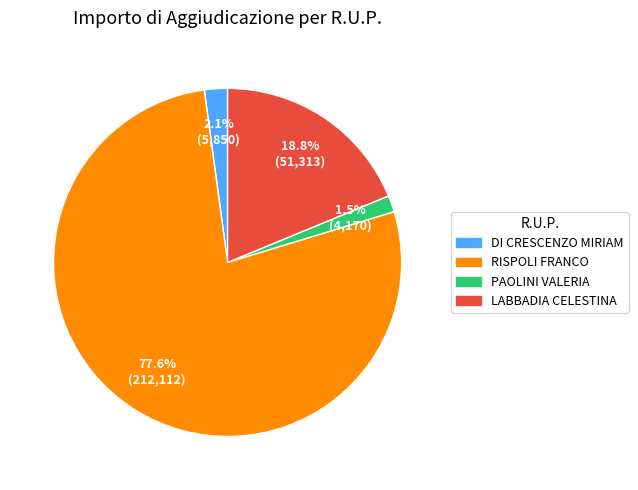

To the nearest percent, what is the combined percentage of PAOLINI VALERIA and DI CRESCENZO MIRIAM?

4%